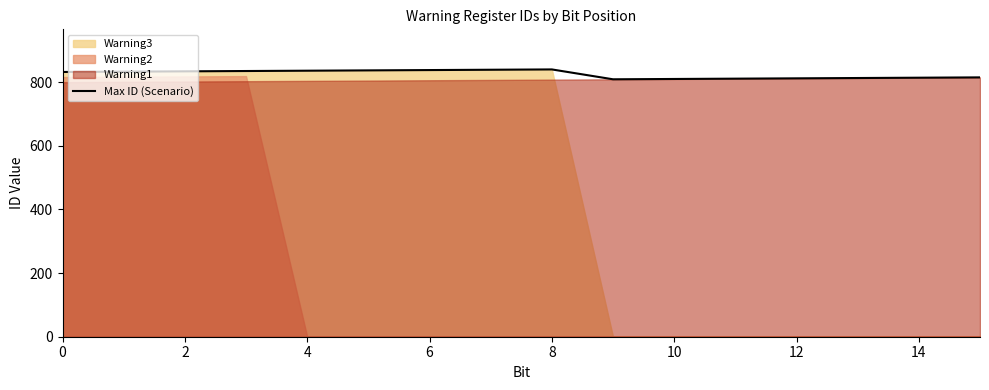

Where is the first local minimum?

9